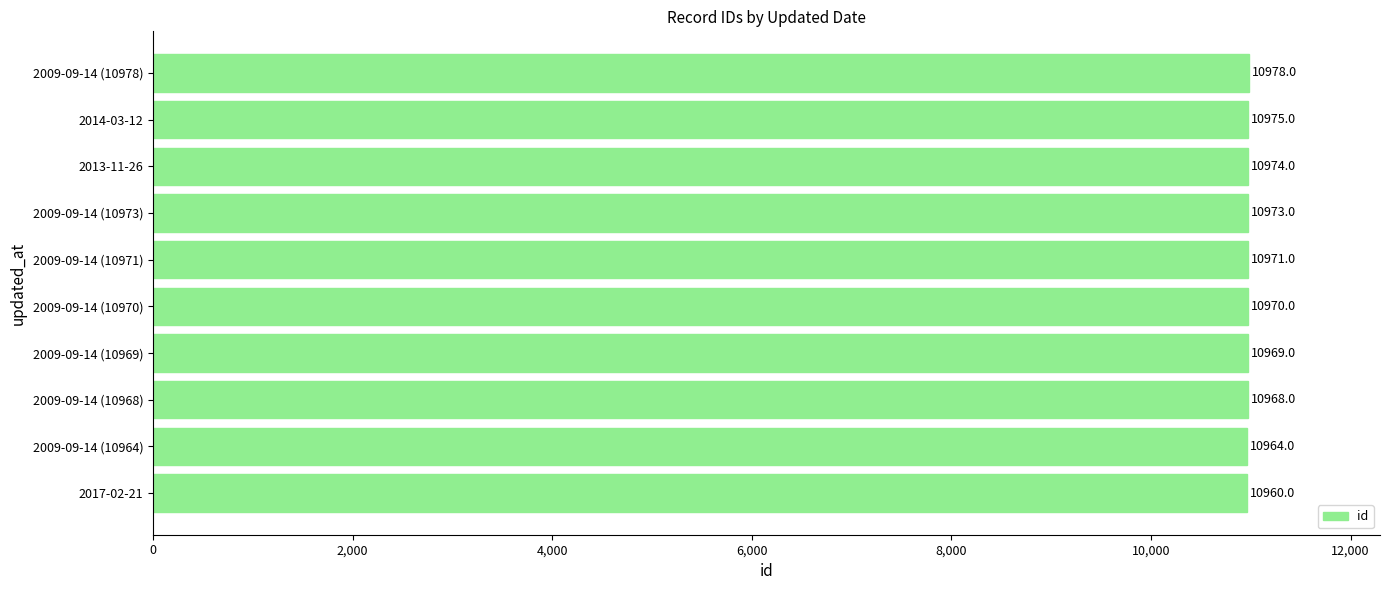

What is the approximate value at 2013-11-26, to the nearest 5?

10975